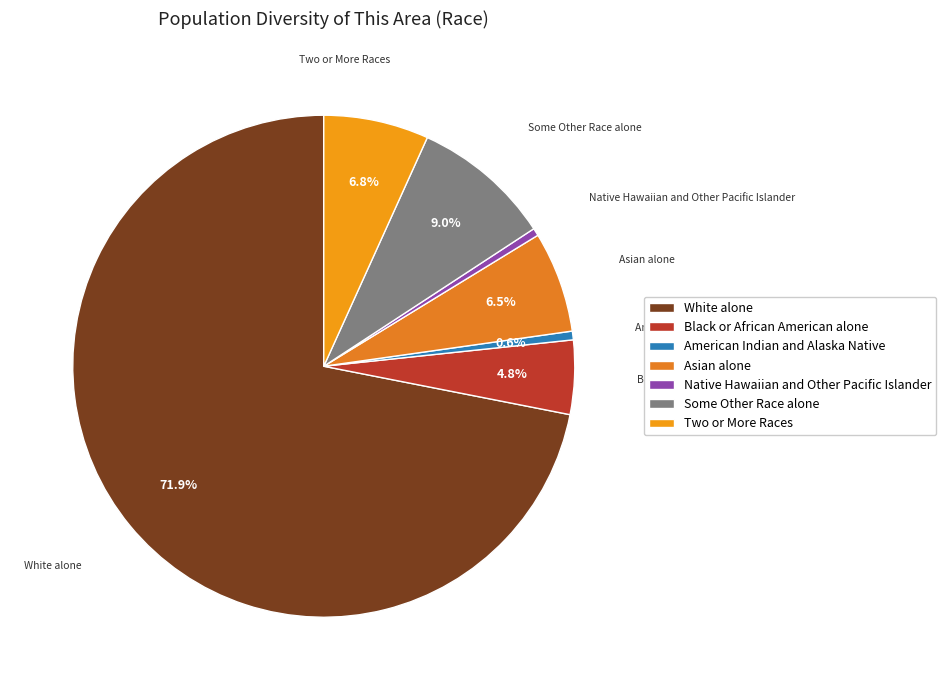

Does Some Other Race alone represent more than half of the total?

No